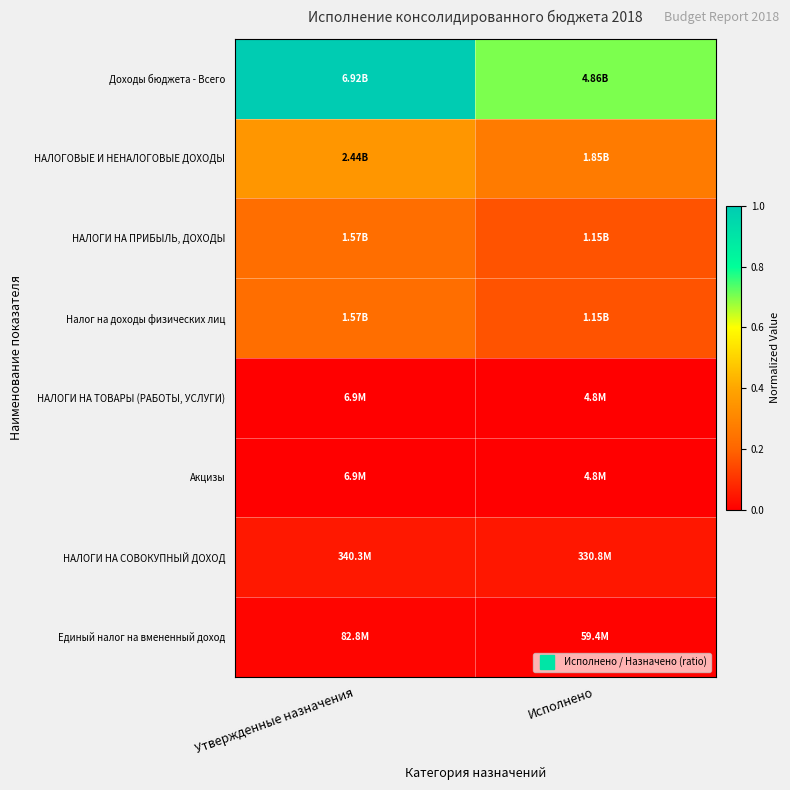

Reading right to left, transcribe all the data shown in this chart.

Доходы бюджета - Всего: Исполнено=0.7	Утвержденные назначения=1.0
НАЛОГОВЫЕ И НЕНАЛОГОВЫЕ ДОХОДЫ: Исполнено=0.3	Утвержденные назначения=0.4
НАЛОГИ НА ПРИБЫЛЬ, ДОХОДЫ: Исполнено=0.2	Утвержденные назначения=0.2
Налог на доходы физических лиц: Исполнено=0.2	Утвержденные назначения=0.2
НАЛОГИ НА ТОВАРЫ (РАБОТЫ, УСЛУГИ): Исполнено=0.0	Утвержденные назначения=0.0
Акцизы: Исполнено=0.0	Утвержденные назначения=0.0
НАЛОГИ НА СОВОКУПНЫЙ ДОХОД: Исполнено=0.0	Утвержденные назначения=0.0
Единый налог на вмененный доход: Исполнено=0.0	Утвержденные назначения=0.0